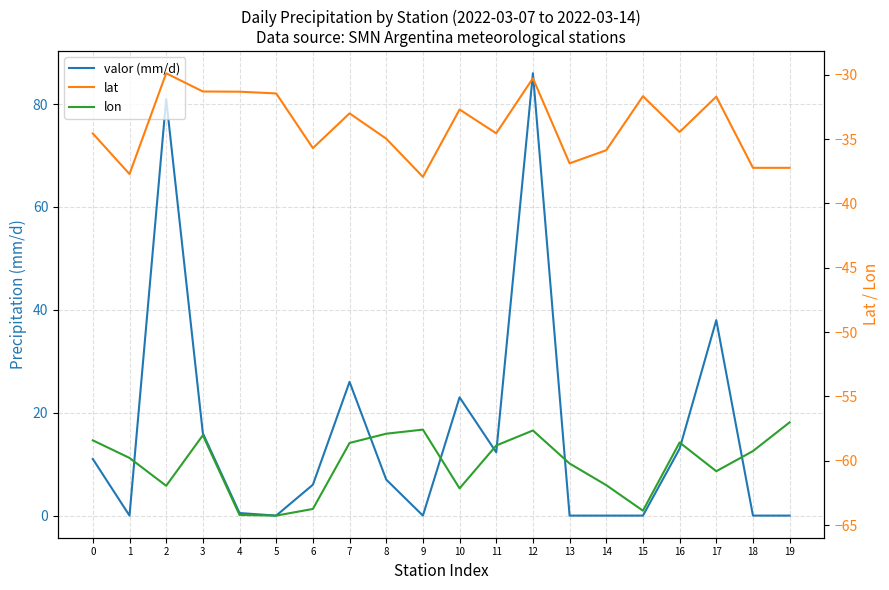

How many data points in valor (mm/d) are less than 7?

10